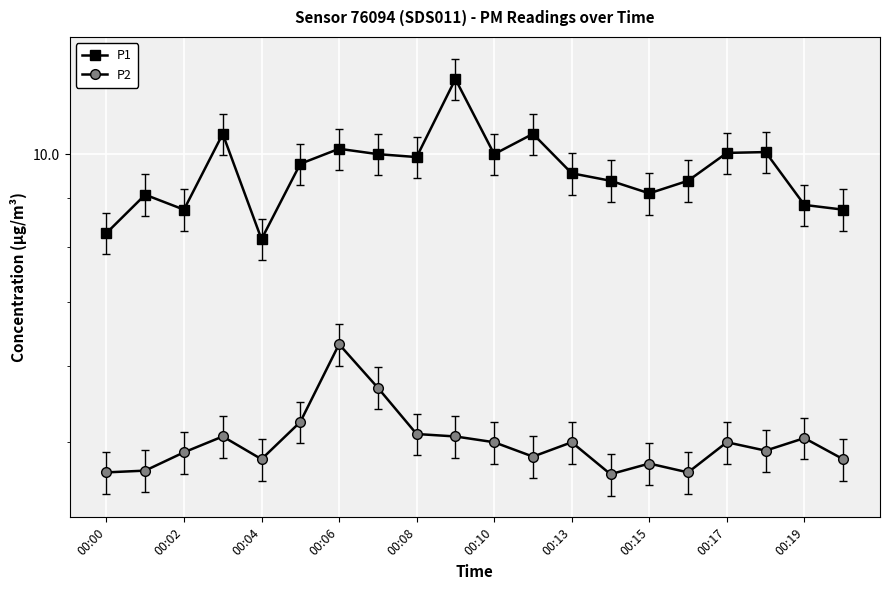

What is the total value across all series at 00:04?

12.9